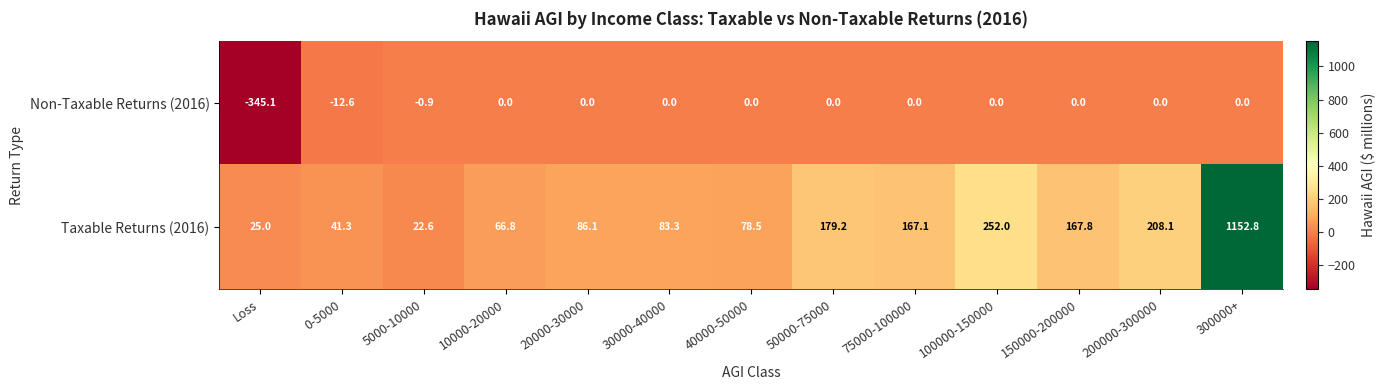

What is the sum of all Taxable Returns (2016) values?

2530.6